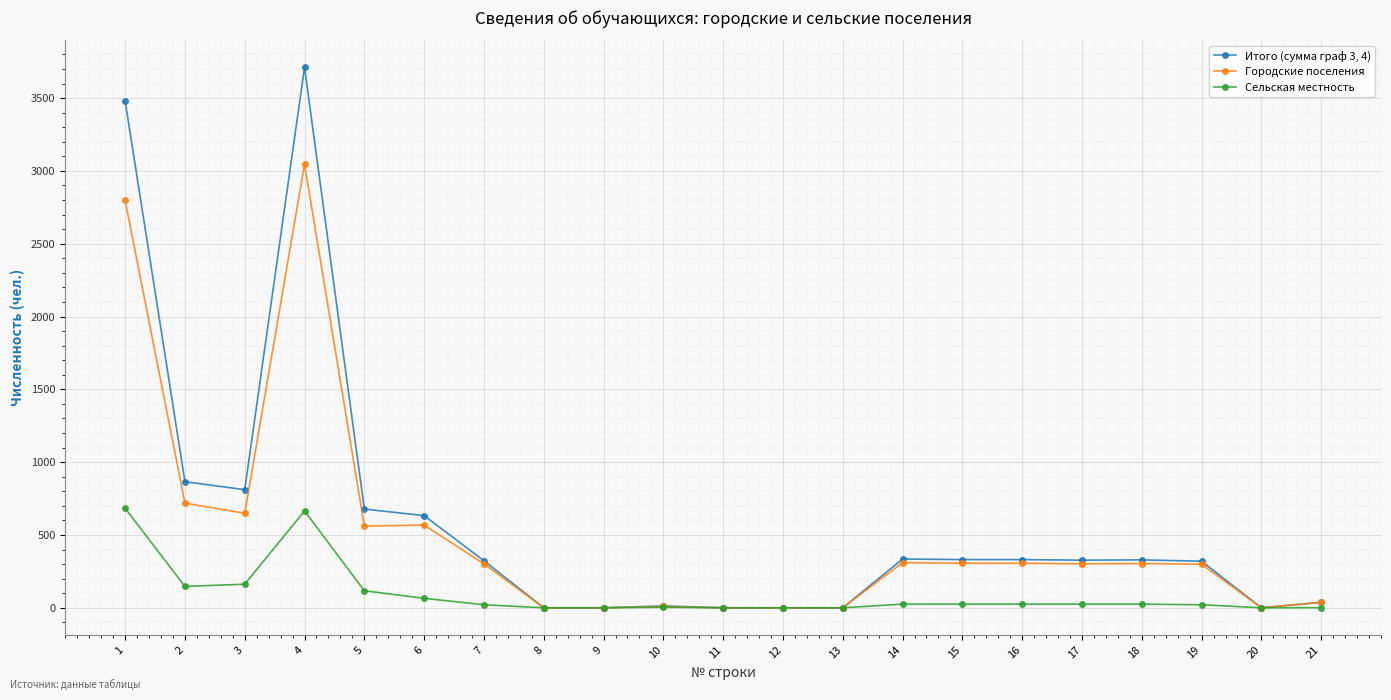

At which category does Городские поселения reach its first local peak?

4